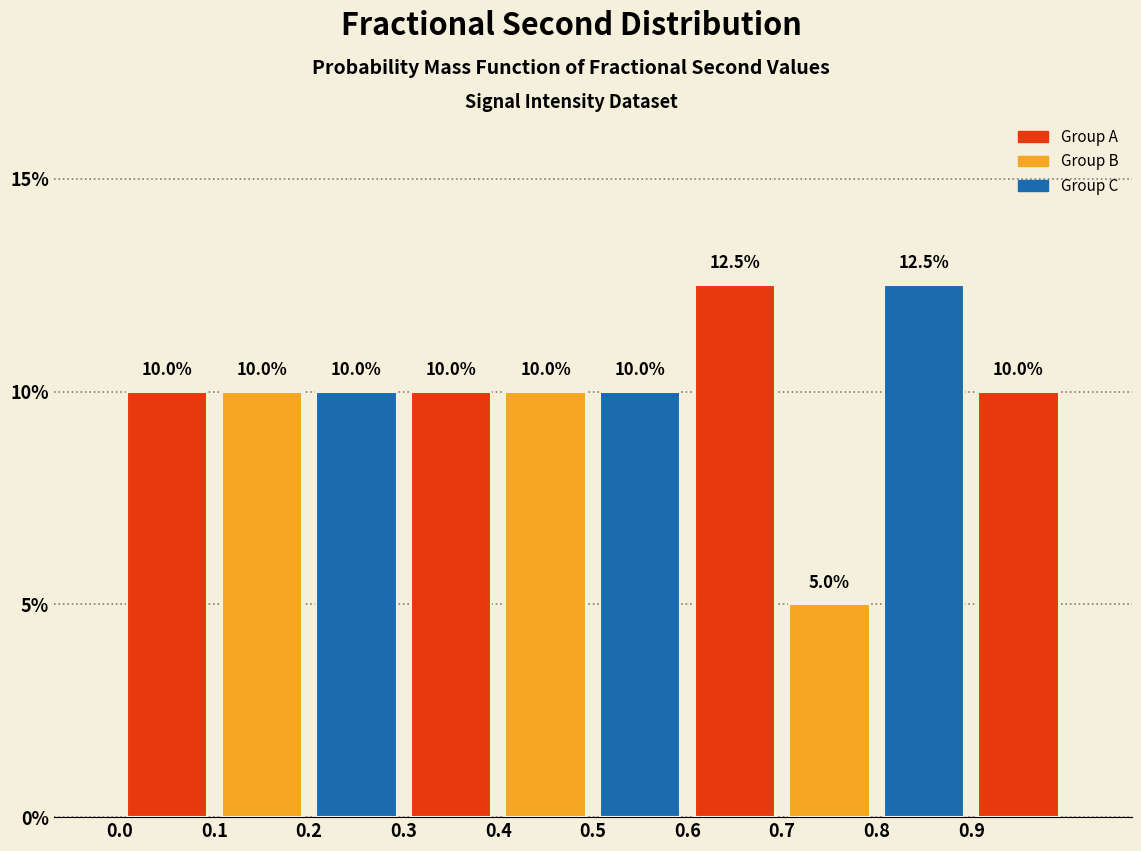

How tall is the bar that spans 0.9 to 1.0 on the x-axis?

10.0